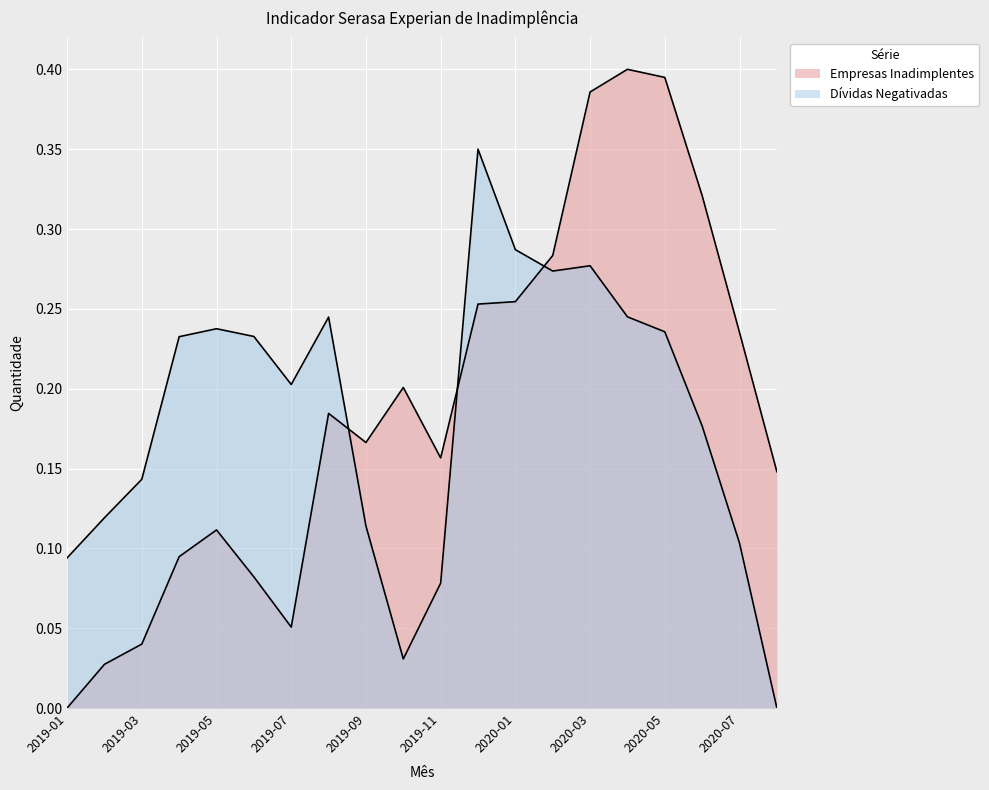

How many interior local peaks does the Empresas Inadimplentes series have?

4